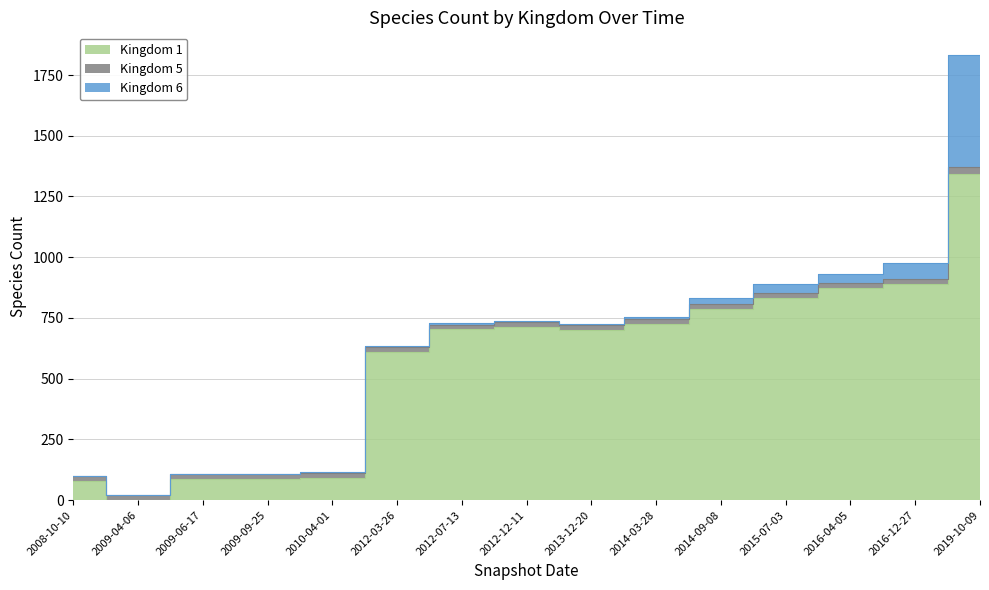

What is the sum of all Kingdom 1 values?

8520